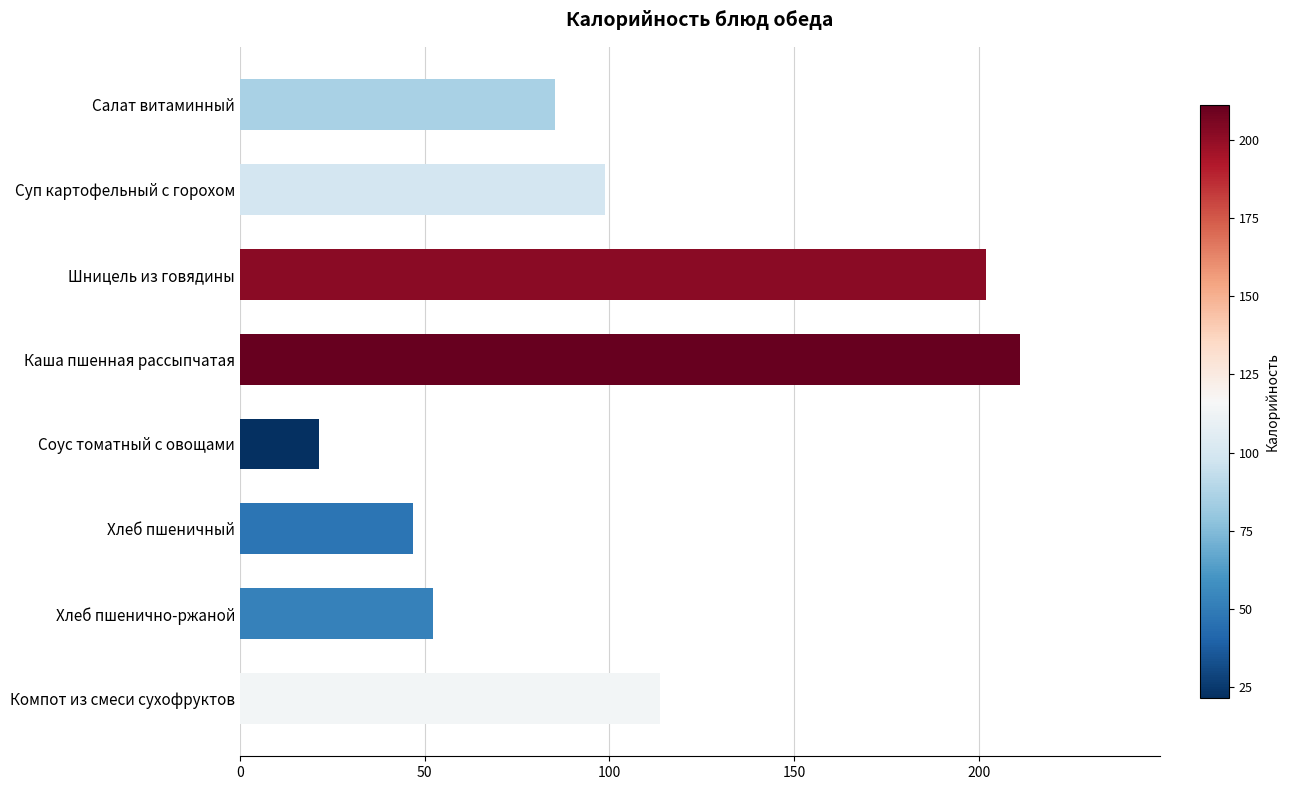

How many values are below 98?

4